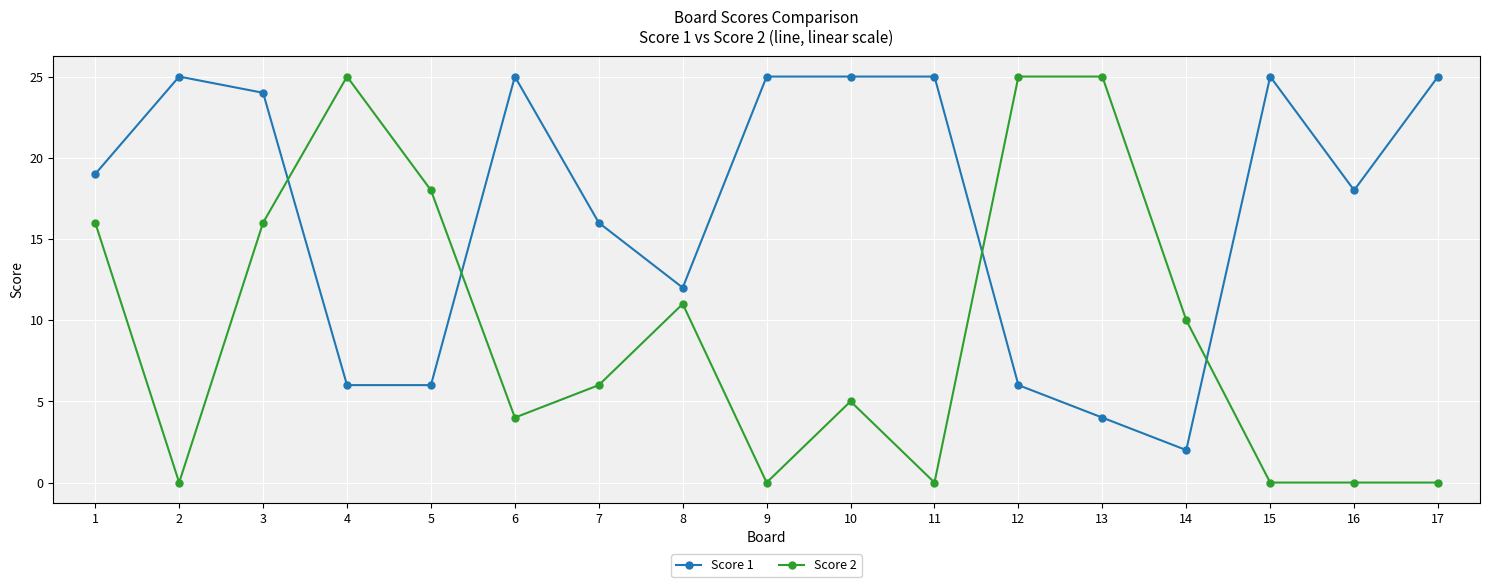

Reading right to left, transcribe all the data shown in this chart.

Score 1: 25	18	25	2	4	6	25	25	25	12	16	25	6	6	24	25	19
Score 2: 0	0	0	10	25	25	0	5	0	11	6	4	18	25	16	0	16